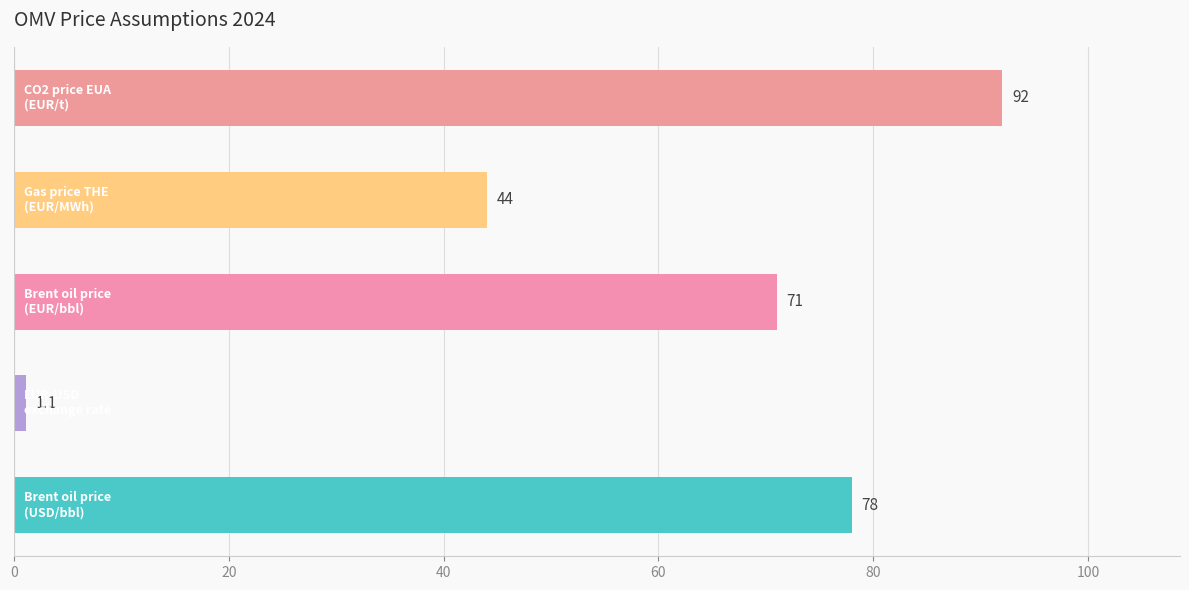

What is the difference between the second highest and second lowest values?

34.0